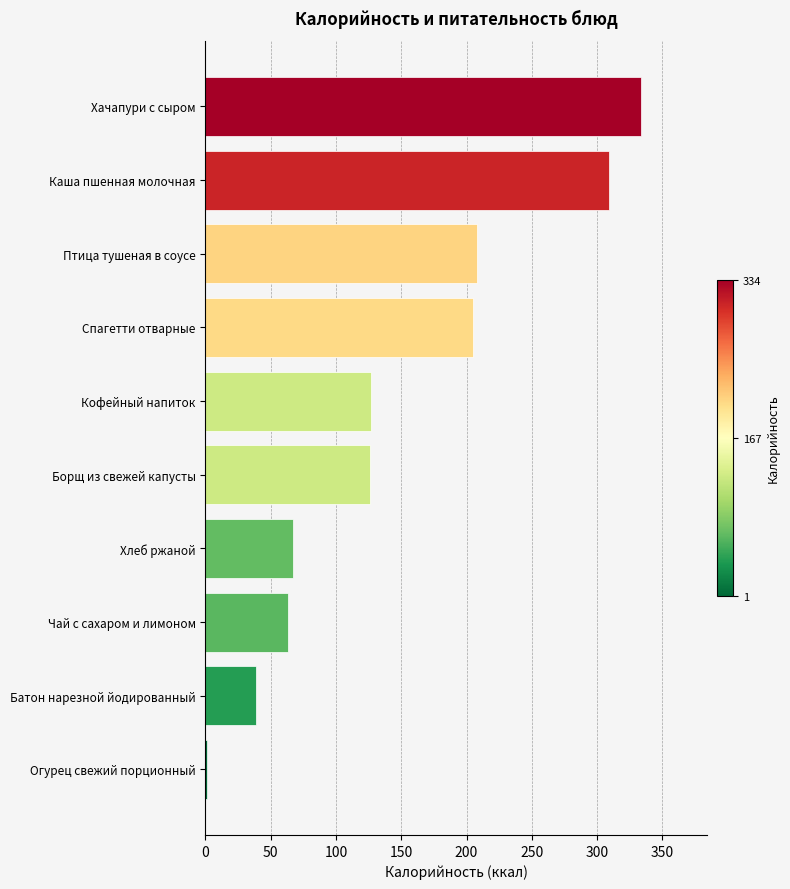

What is the sum of all values?

1479